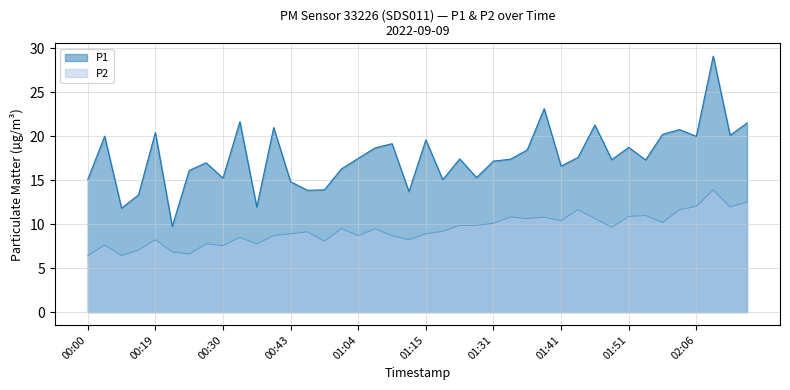

What is the average value of the P1 series?

17.6